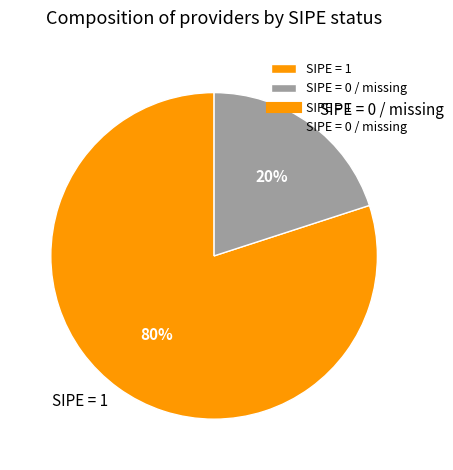

To the nearest percent, what is the difference between the largest and smallest slice percentages?

60%